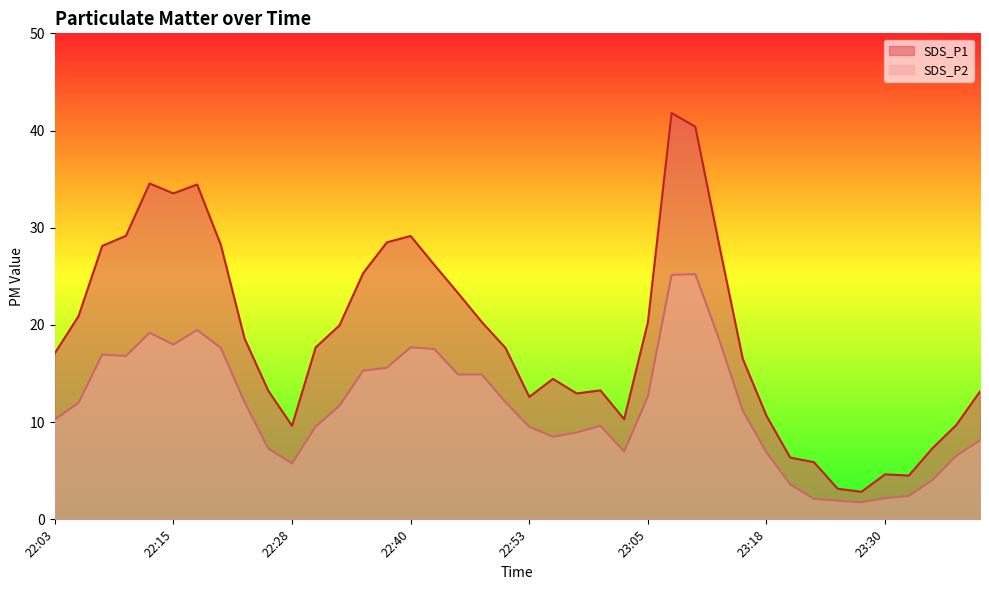

Does the chart display data point markers on the line(s)?

No